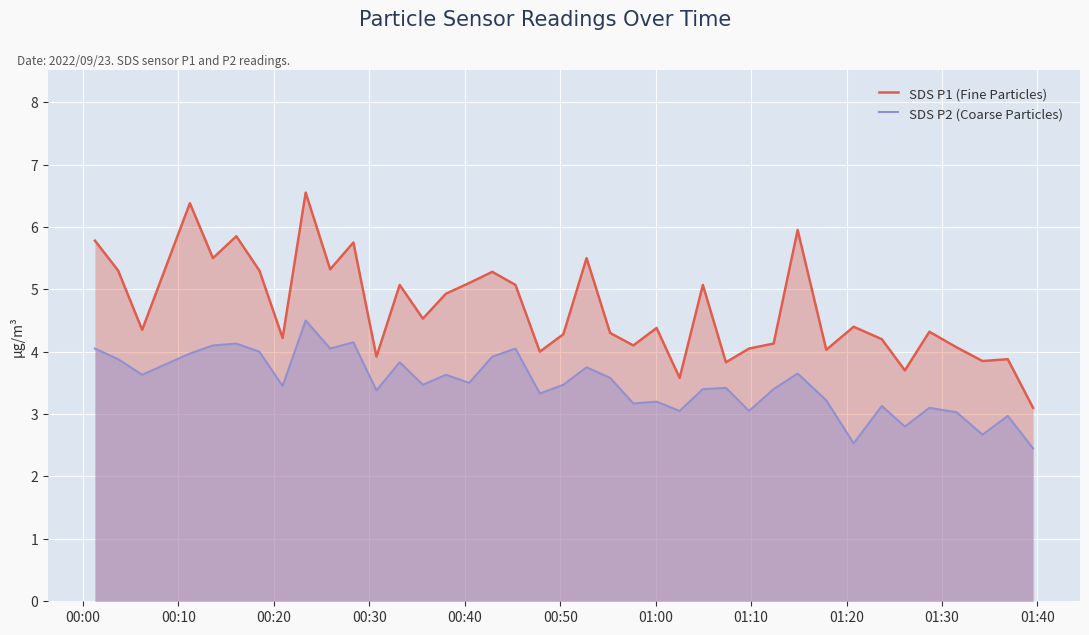

True or false: SDS P1 (Fine Particles) and SDS P2 (Coarse Particles) cross at least once.

False